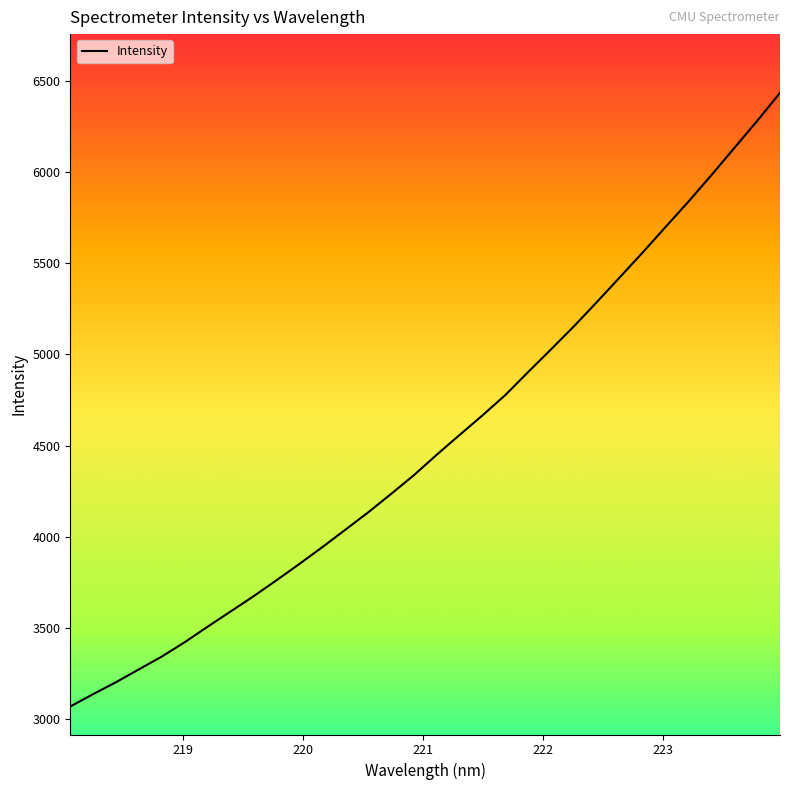

What is the maximum value shown in the chart?

6432.8